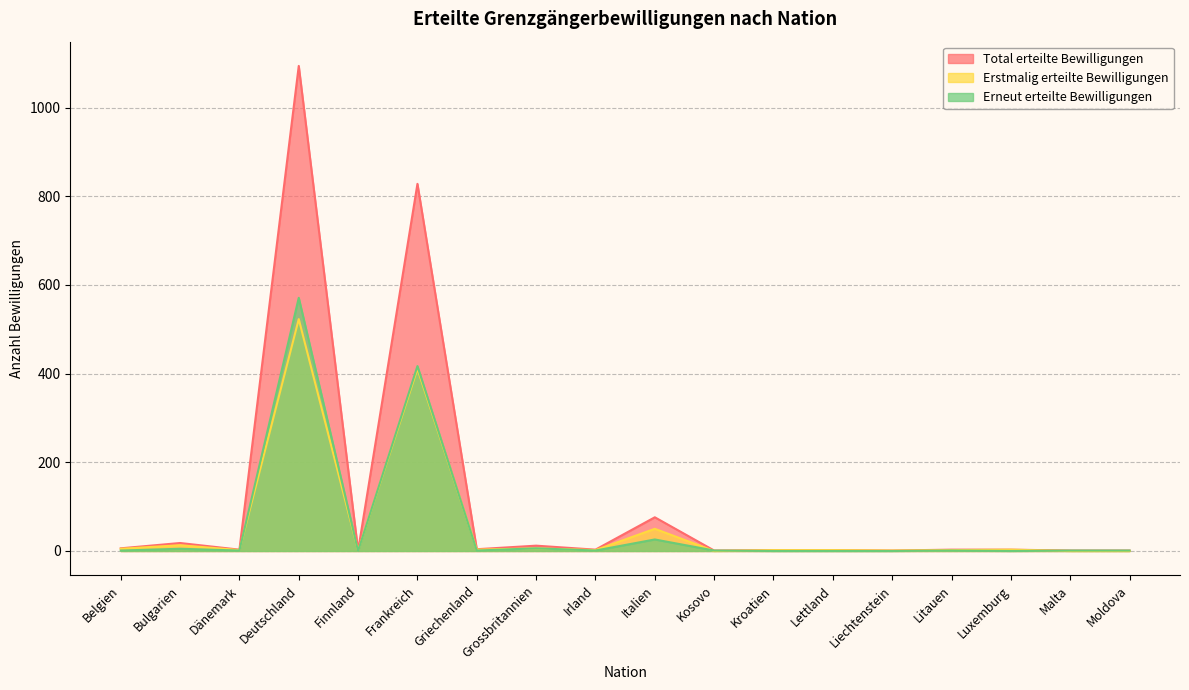

How many data points in Total erteilte Bewilligungen are above 3?

7